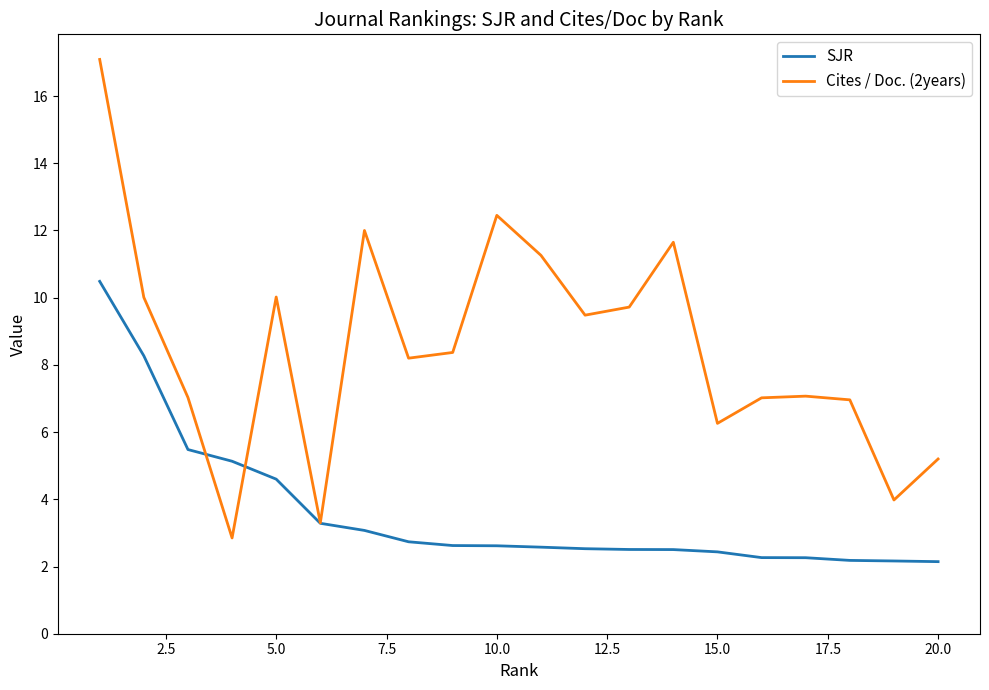

What is the sum of all Cites / Doc. (2years) values?

169.9